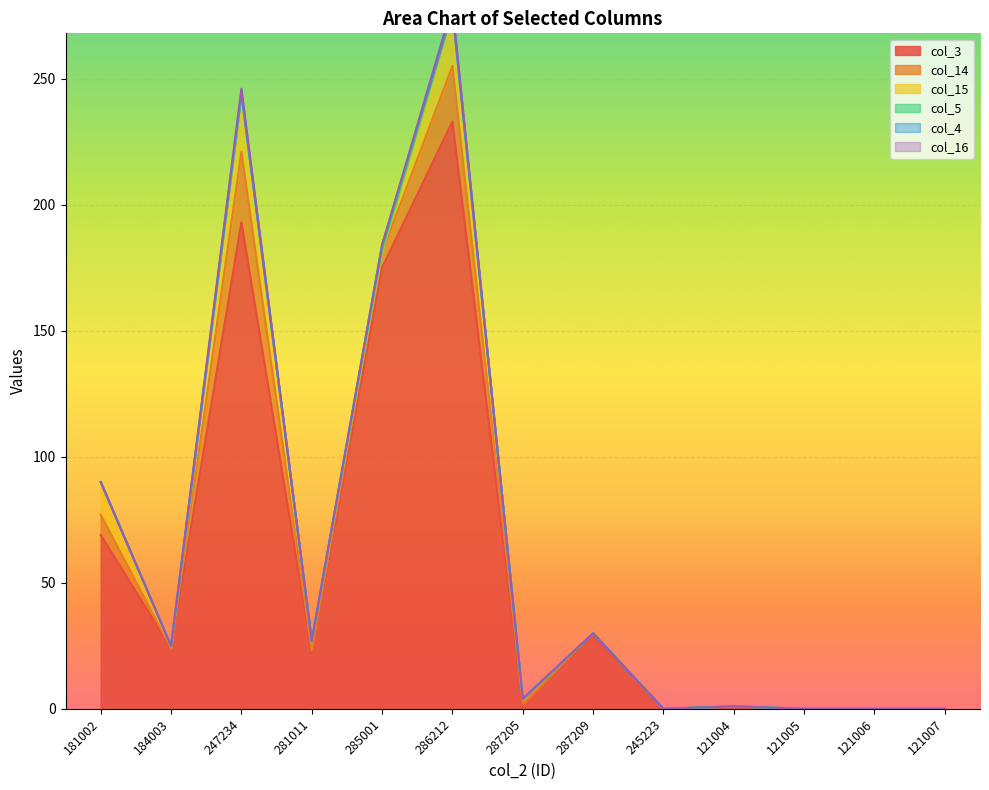

Is it true that col_3 equals 175 at 285001?

True